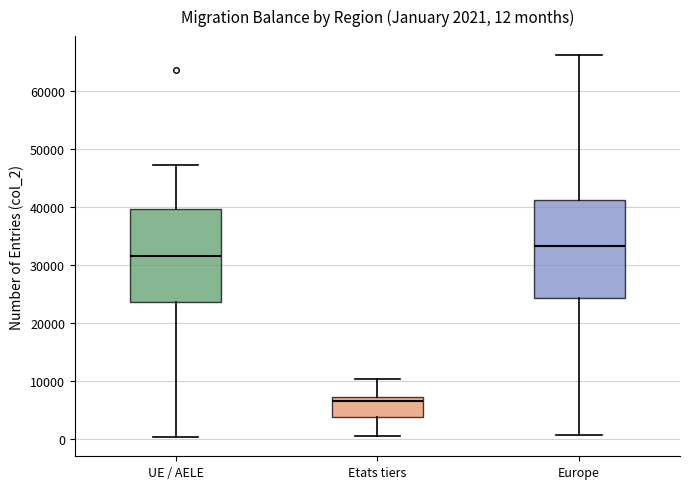

Which box is the tallest, from its lower edge to its upper edge?

Europe